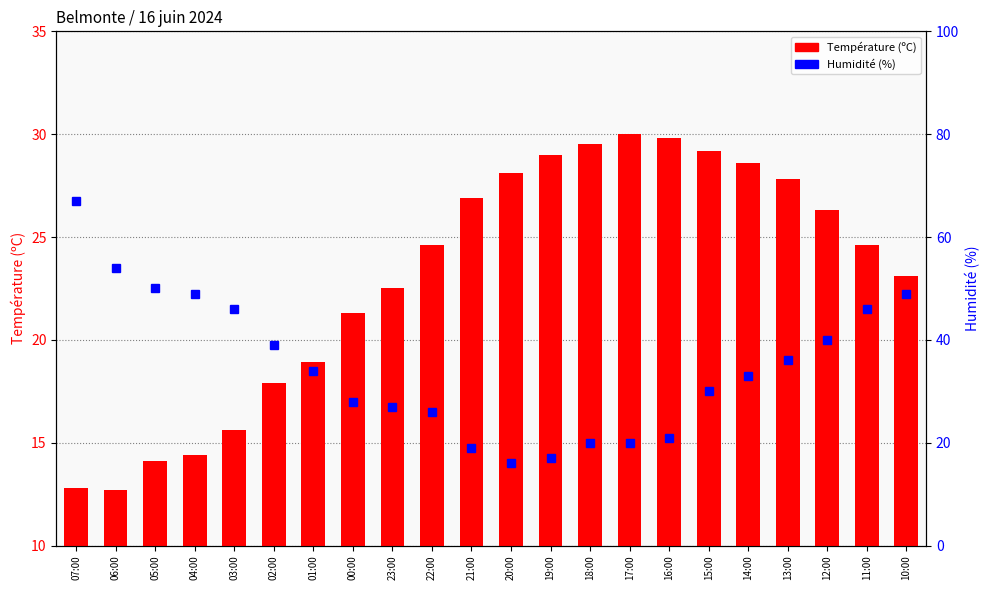

What position from the left is 14:00?

18